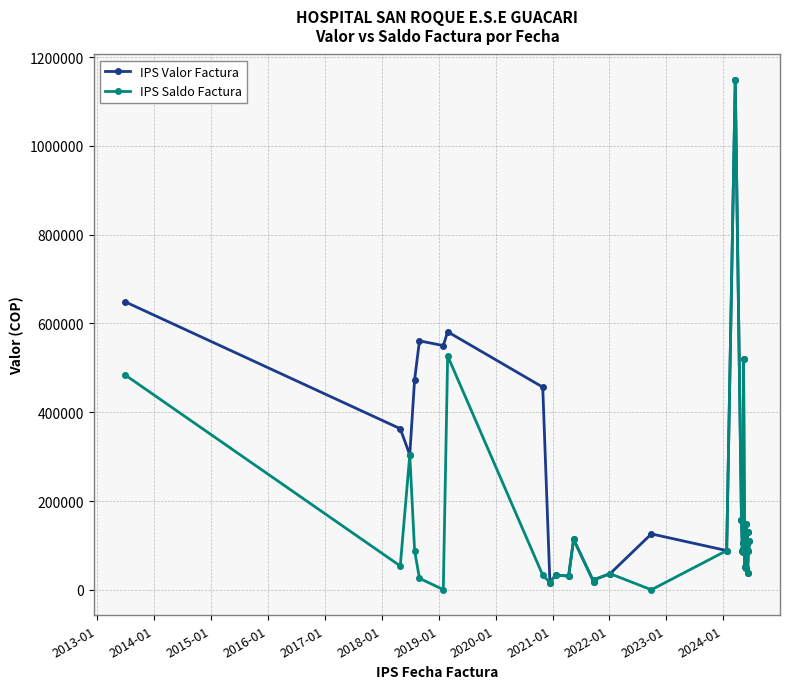

The value of IPS Saldo Factura at 38 is 127561. True or false?

False